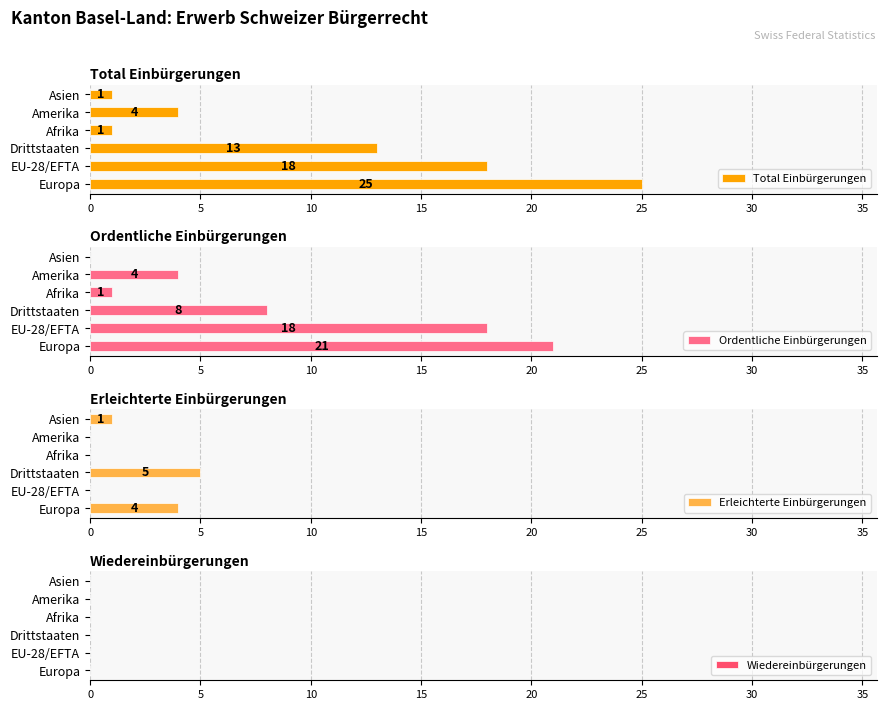

What is the average value of the Total Einbürgerungen series?

10